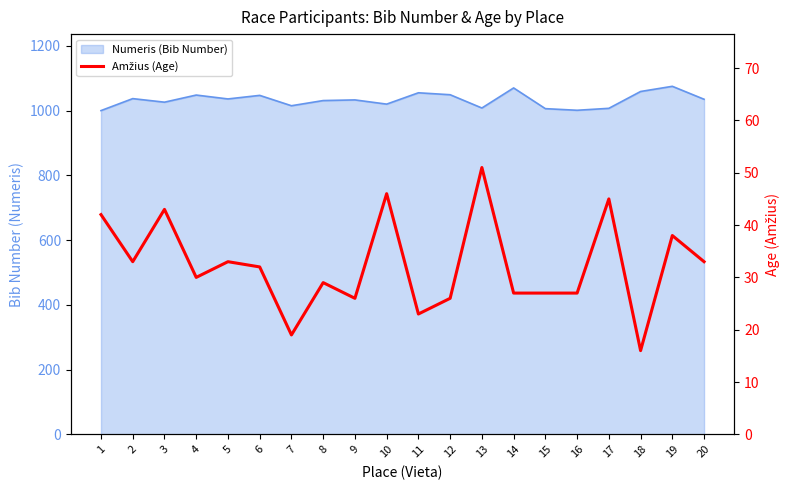

Reading left to right, list all the values displayed in this chart.

42	33	43	30	33	32	19	29	26	46	23	26	51	27	27	27	45	16	38	33